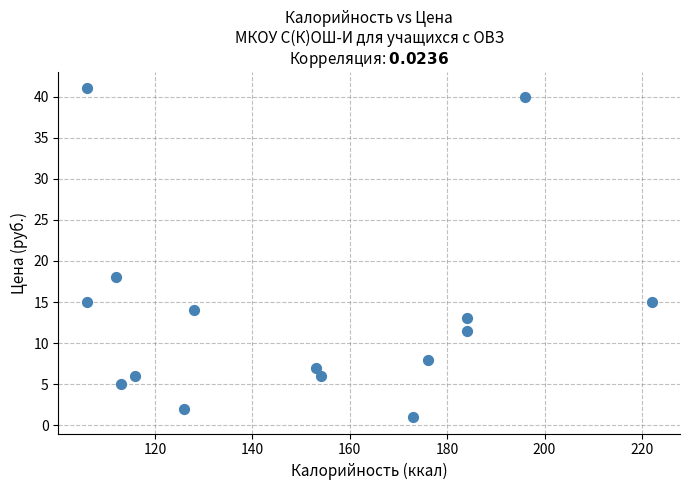

What is the range of Y values (max minus min)?

40.0